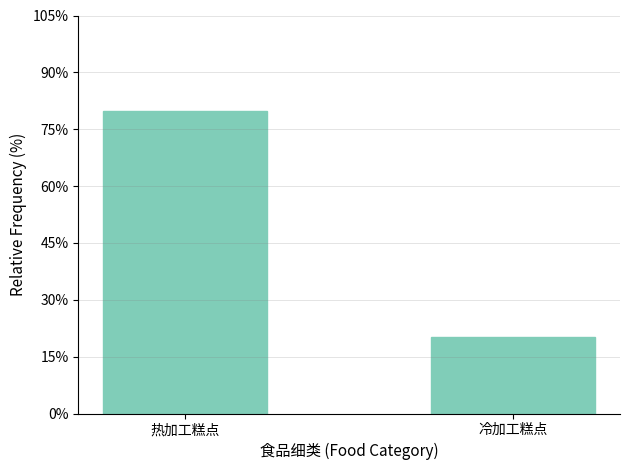

Reading right to left, transcribe all the data shown in this chart.

冷加工糕点=20.2	热加工糕点=79.8